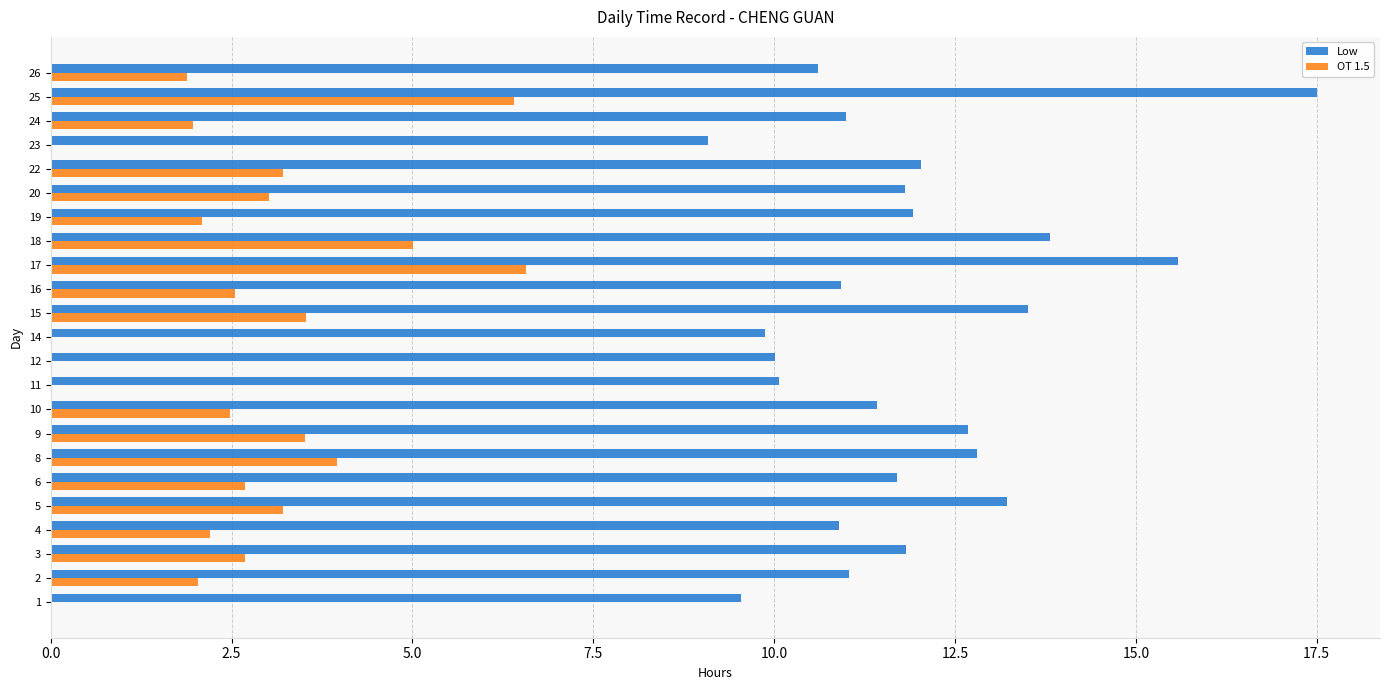

At which category is the sum across all series the highest?

25